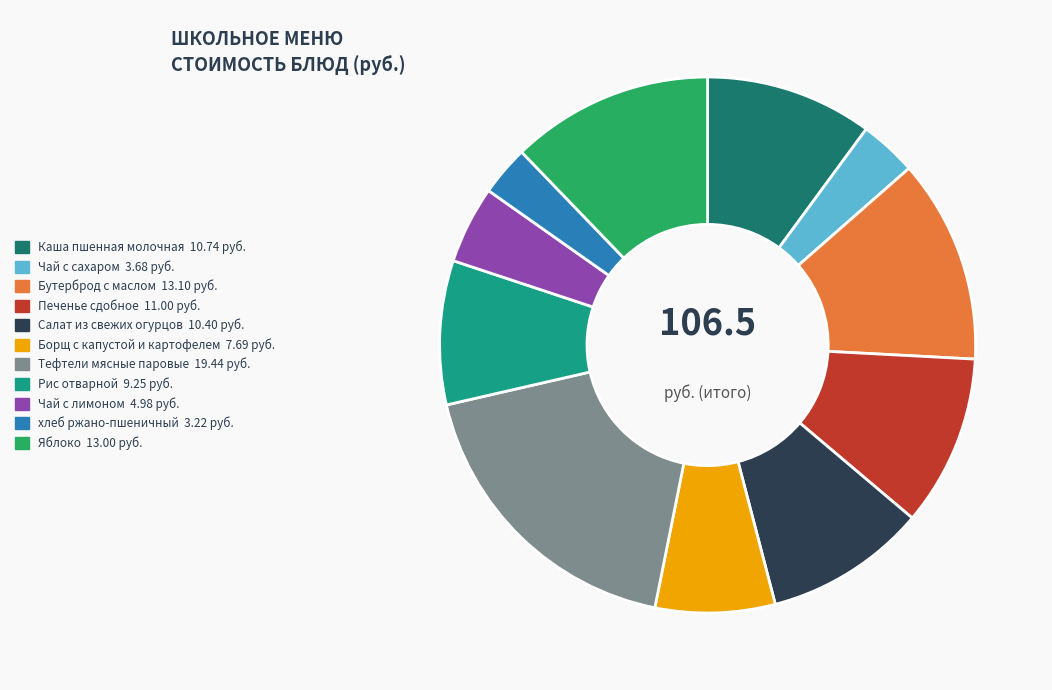

Which has a higher value, Тефтели мясные паровые or Рис отварной?

Тефтели мясные паровые